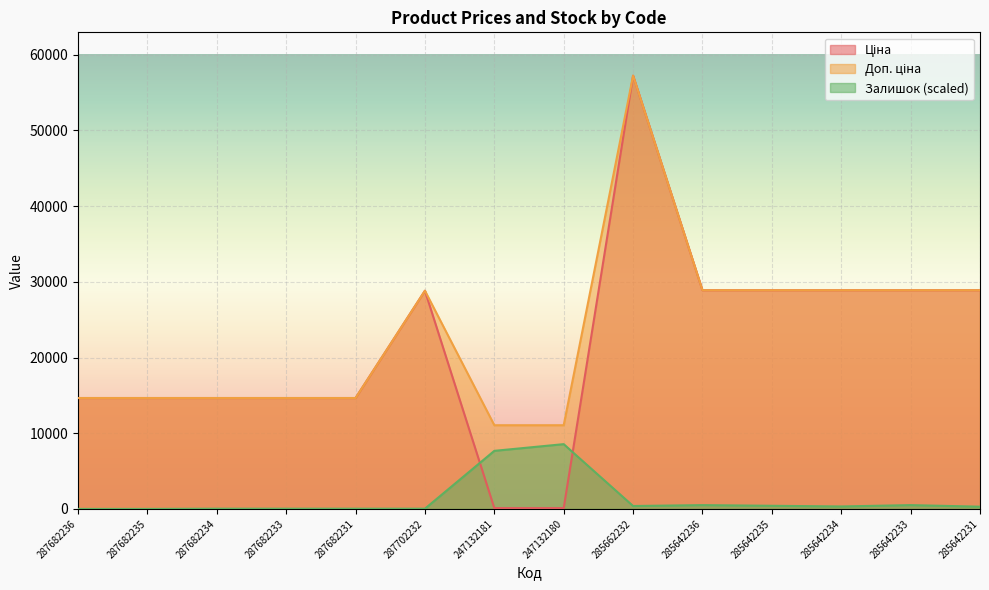

True or false: Доп. ціна and Ціна cross at least once.

False